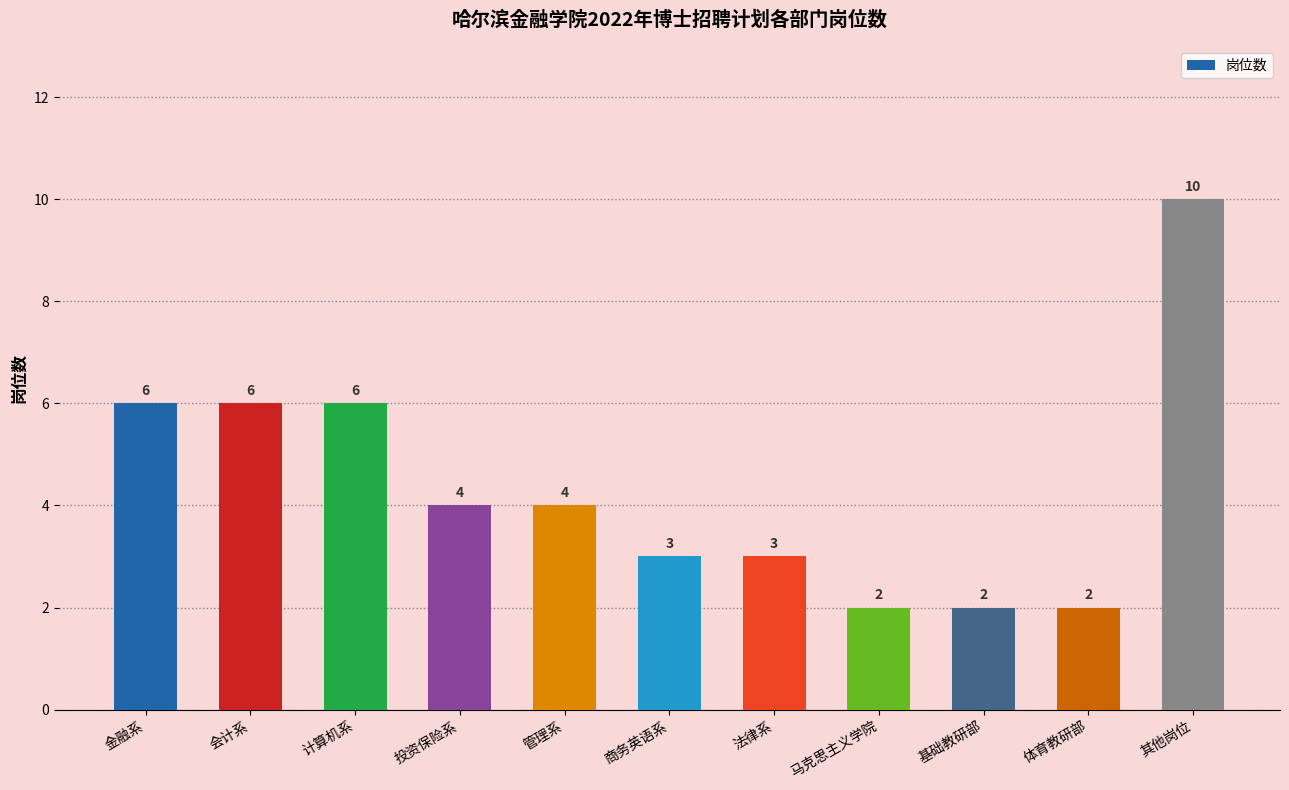

What is the label of the 5th bar from the right?

法律系